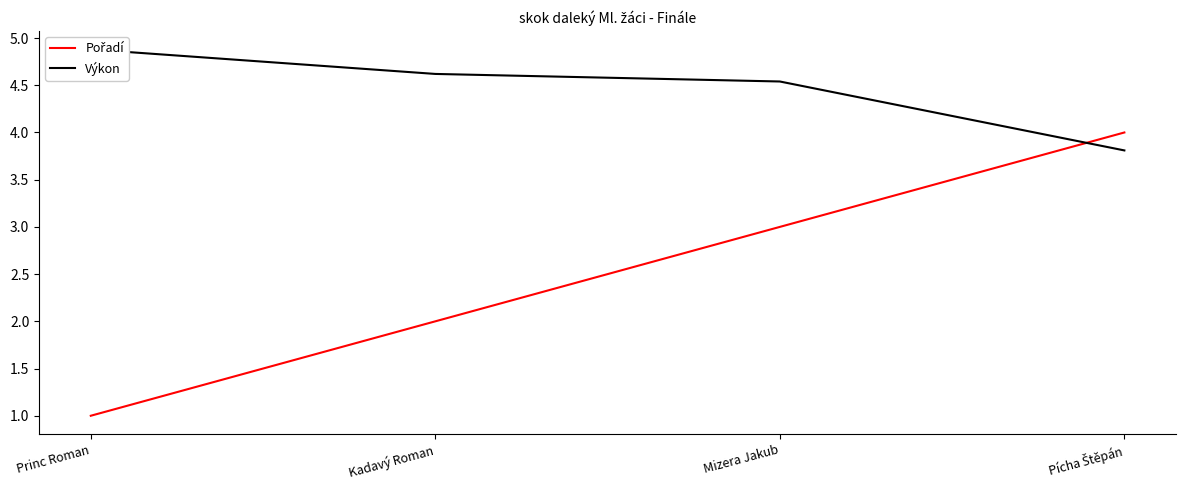

Is the value of Pořadí at Mizera Jakub greater than the value of Výkon at Kadavý Roman?

No